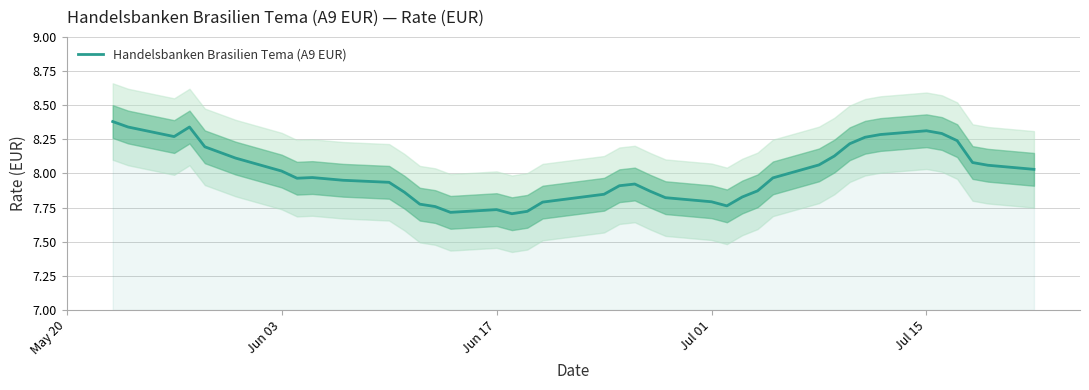

What is the highest value of the Handelsbanken Brasilien Tema (A9 EUR) series?

8.4